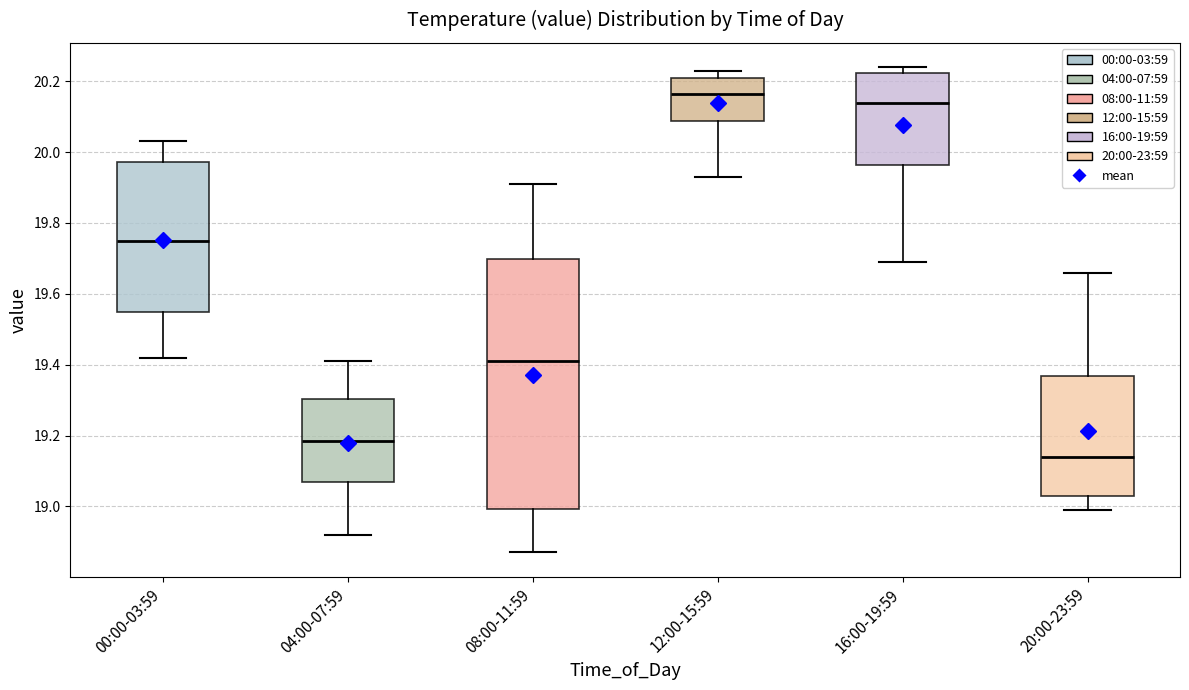

Where is the upper edge of the box for 12:00-15:59 on the y-axis? The values are not printed on the chart, so give them approximately, as read against the axis.

20.22